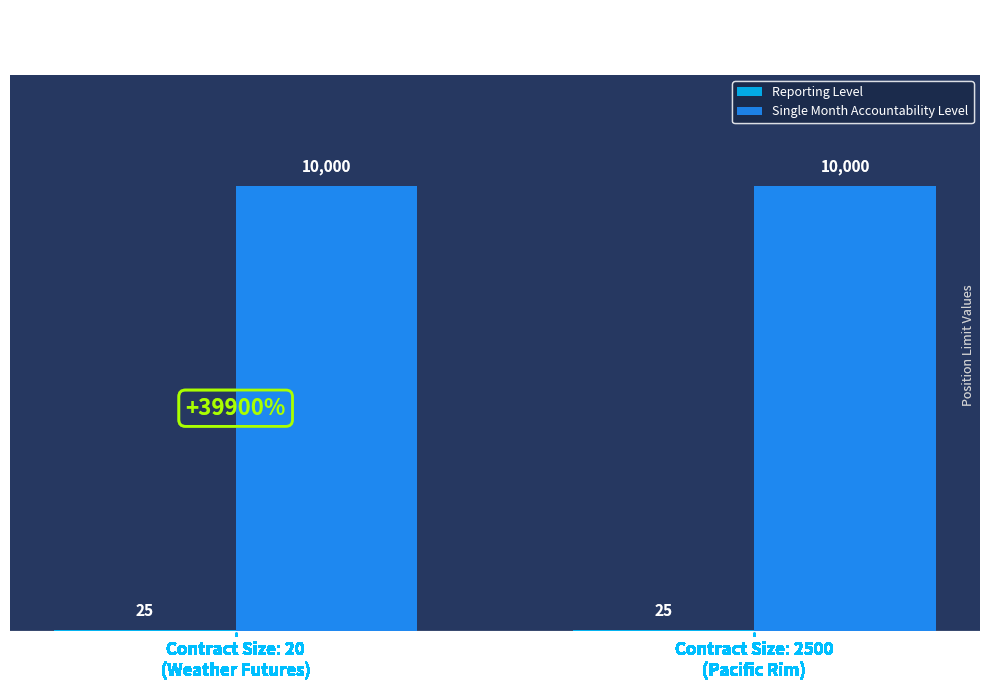

What is the maximum value shown in the chart?

10000